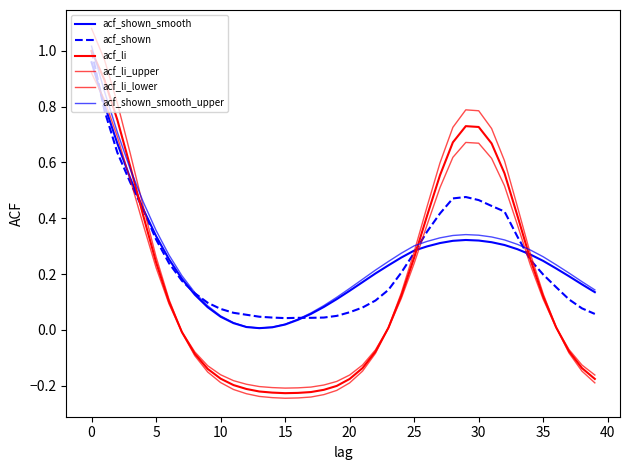

Where is the first local minimum for acf_li_lower?

15